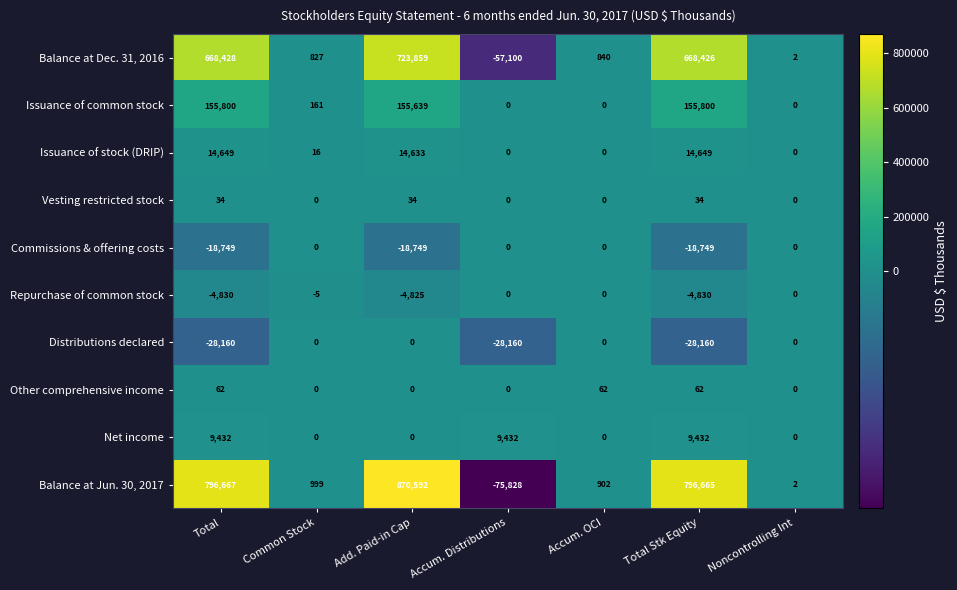

Which series has the largest range (max minus min)?

Balance at Jun. 30, 2017